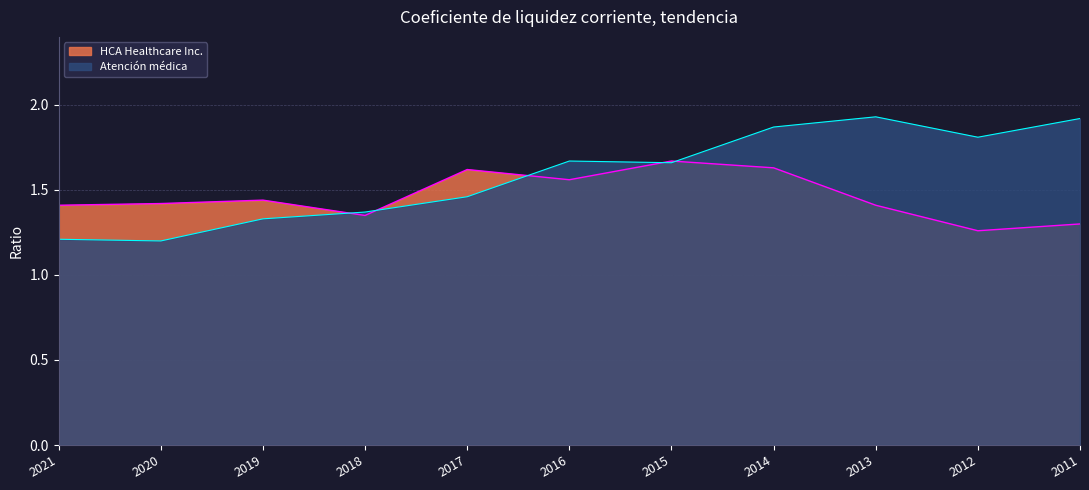

What is the lowest value of the Atención médica series?

1.2